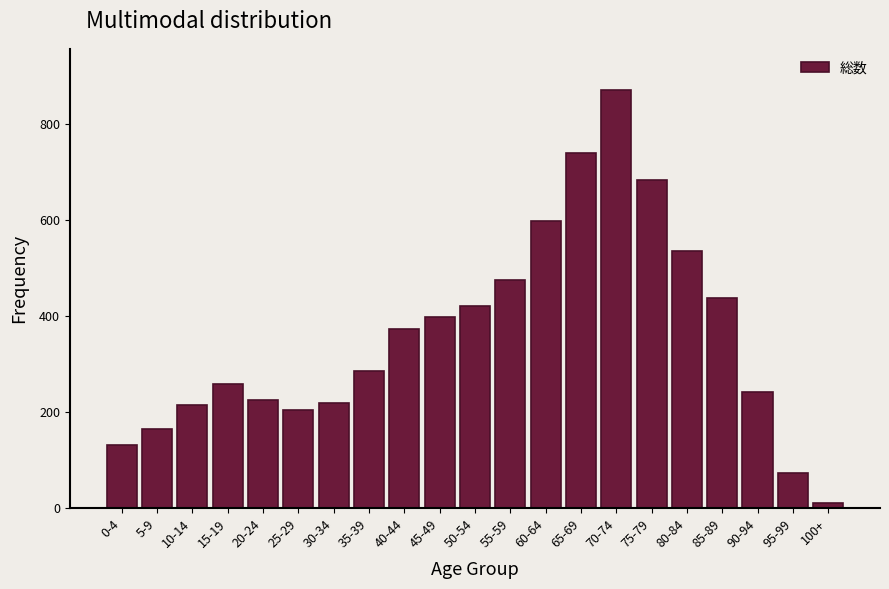

Reading left to right, transcribe all the data shown in this chart.

0-4=132	5-9=164	10-14=214	15-19=259	20-24=225	25-29=204	30-34=219	35-39=286	40-44=374	45-49=399	50-54=421	55-59=476	60-64=598	65-69=739	70-74=870	75-79=683	80-84=536	85-89=438	90-94=241	95-99=73	100+=10